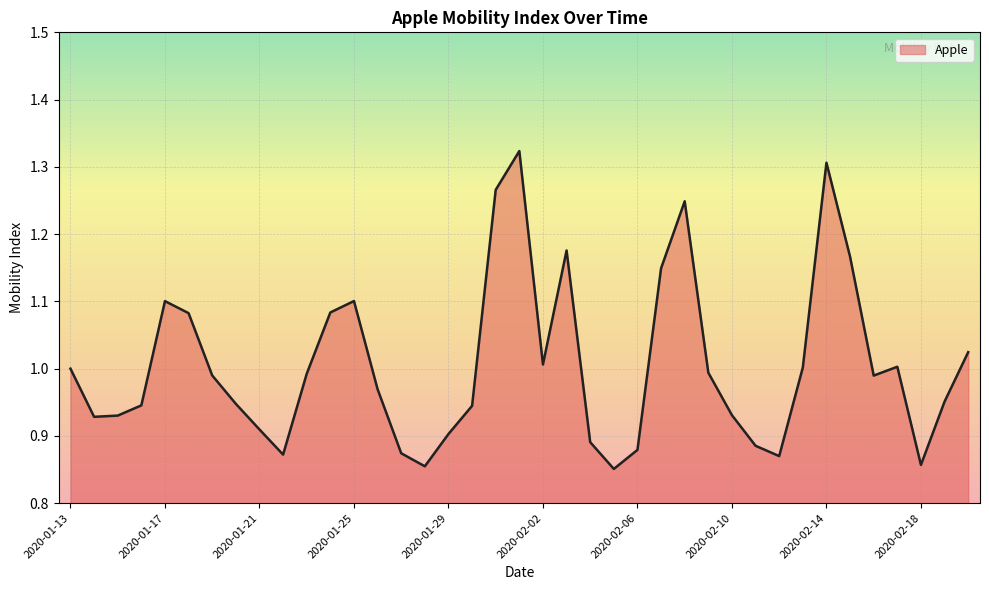

What is the difference between the maximum and minimum values?

0.5